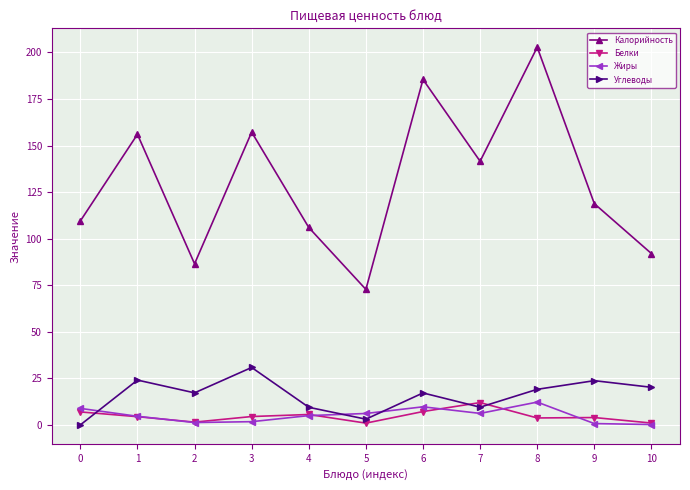

Which series has the widest spread of values?

Калорийность